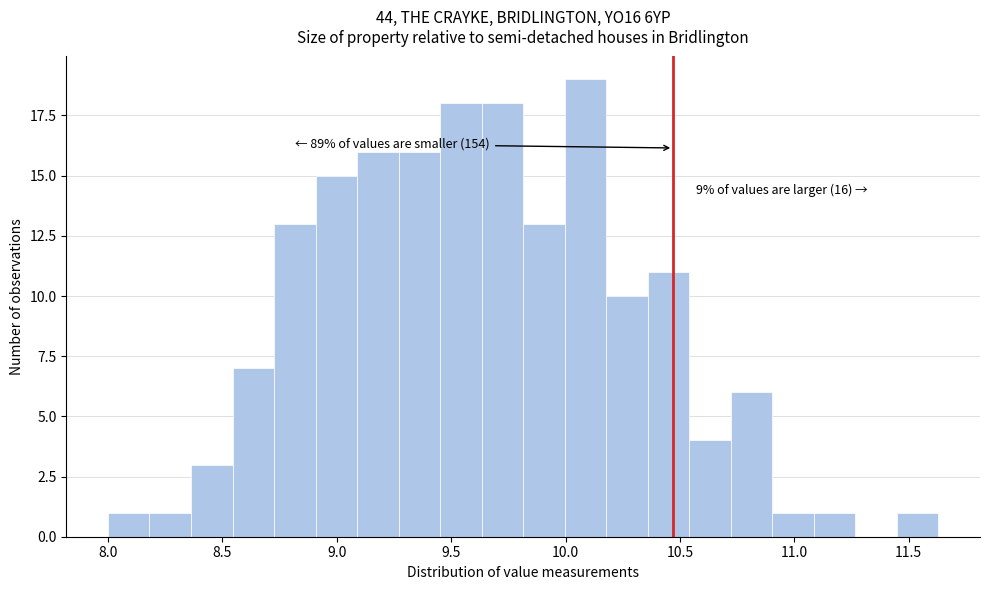

Around what value on the x-axis is the tallest bar? Give the approximate position of its centre, as read against the axis.

10.10